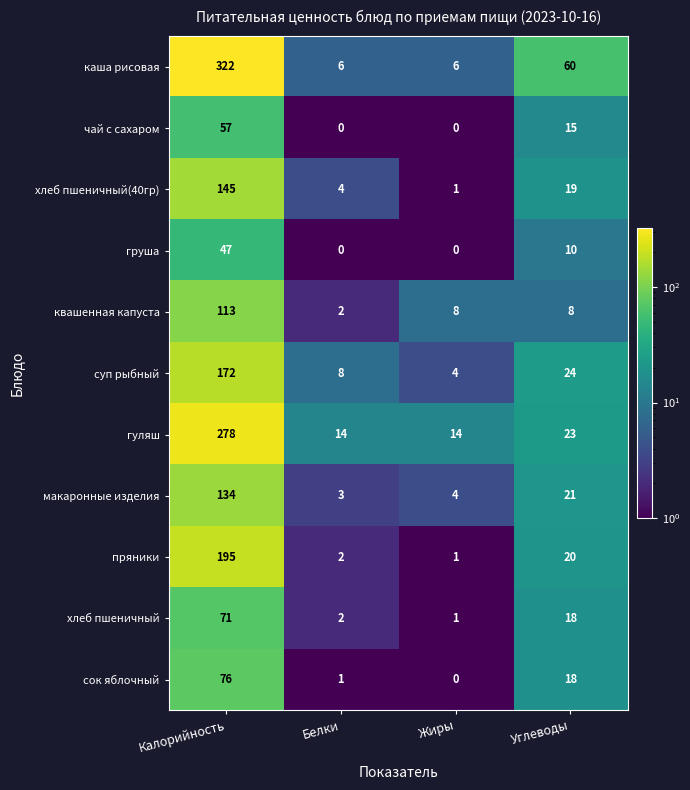

Which series has the largest range (max minus min)?

каша рисовая